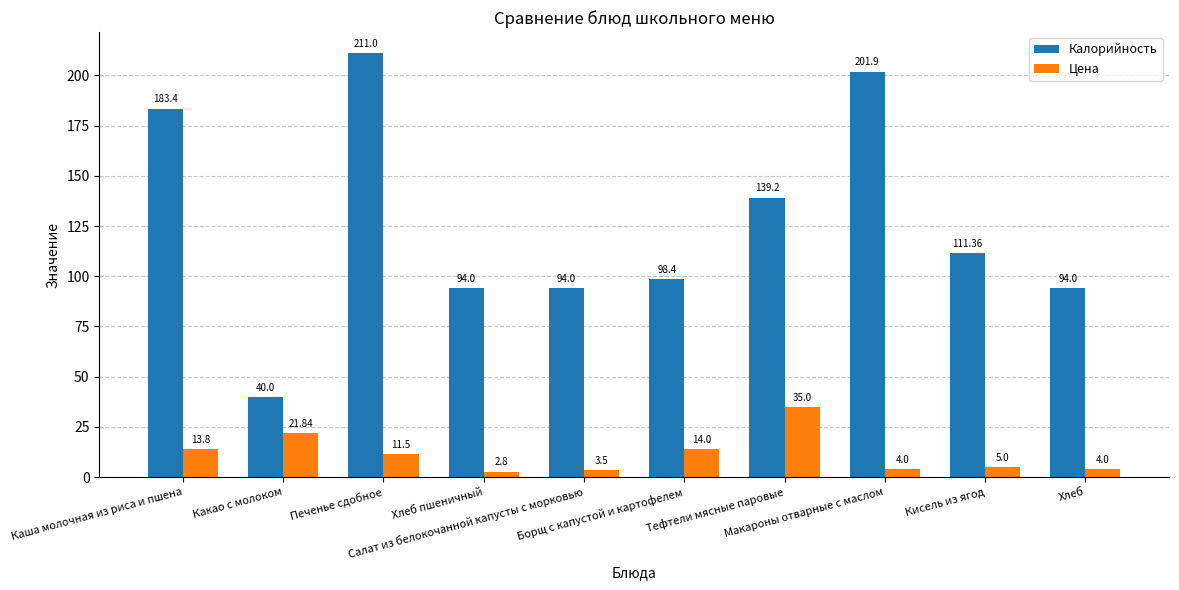

Which series has the largest range (max minus min)?

Калорийность